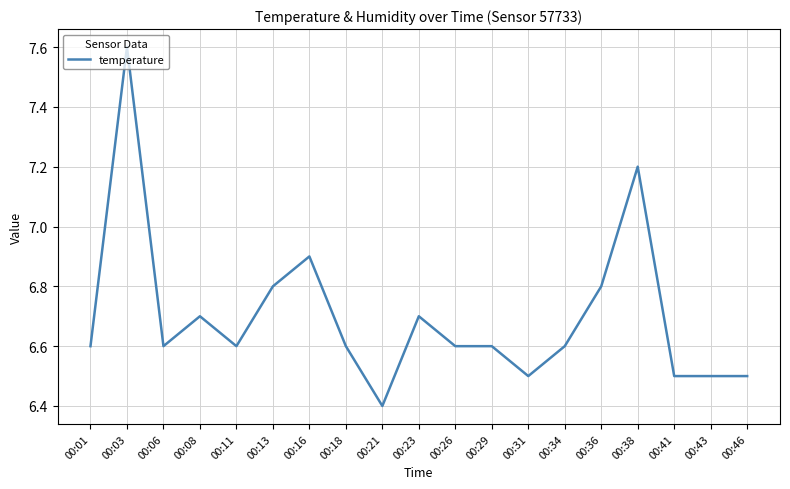

What is the sum of all values?

127.3